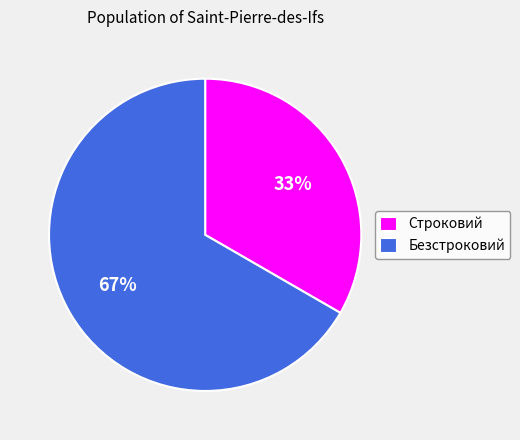

Which has a higher value, Безстроковий or Строковий?

Безстроковий